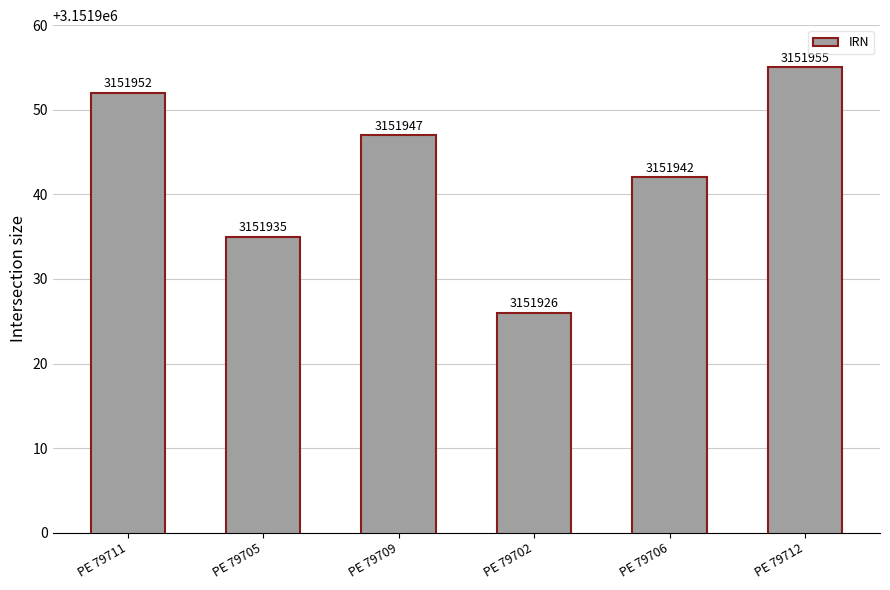

Is it true that the value at PE 79712 is 4610210?

False